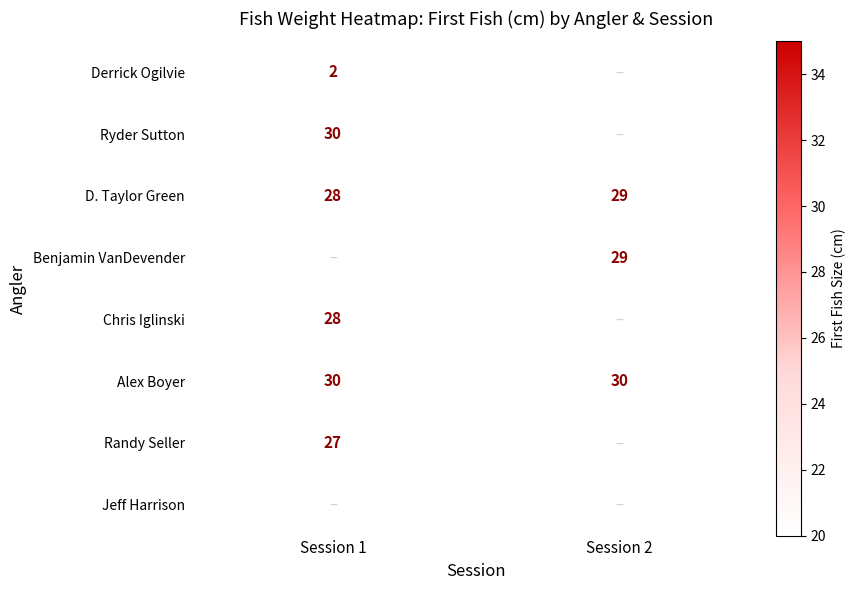

The value of Chris Iglinski at Session 1 is 49. True or false?

False